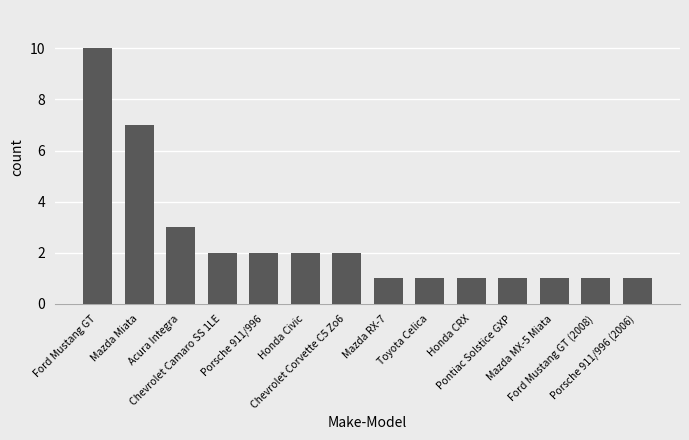

Is it true that the value at Acura Integra is 5?

False